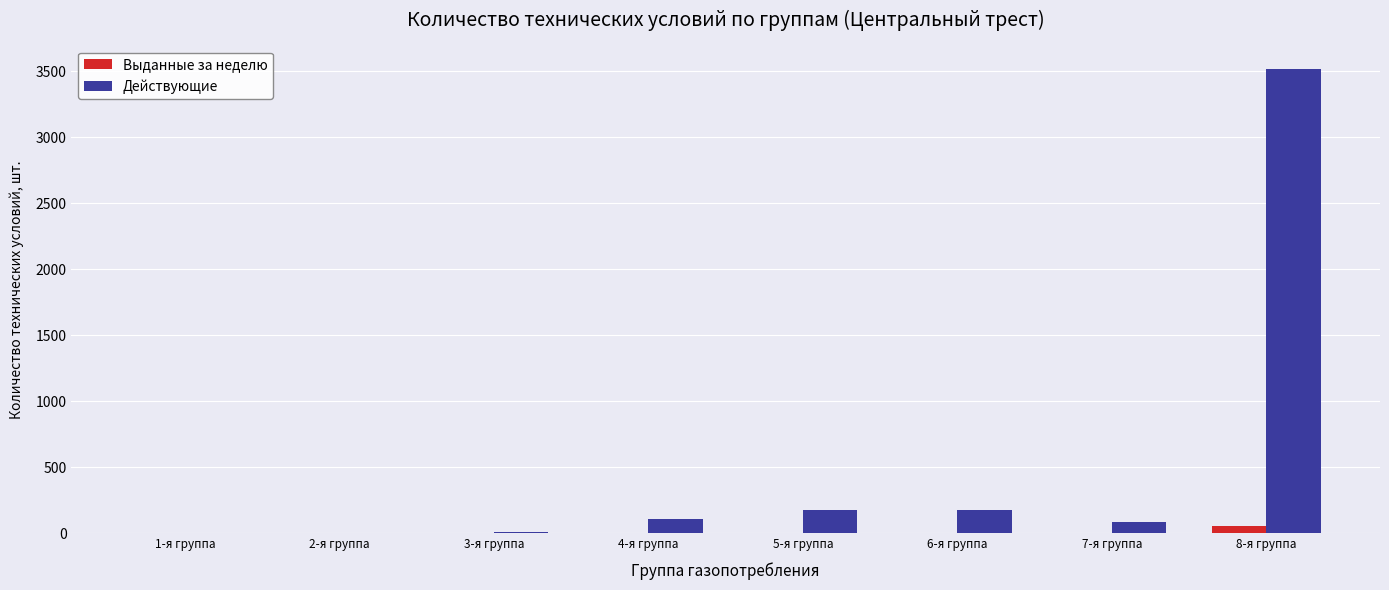

Which series has the largest total across all categories?

Действующие